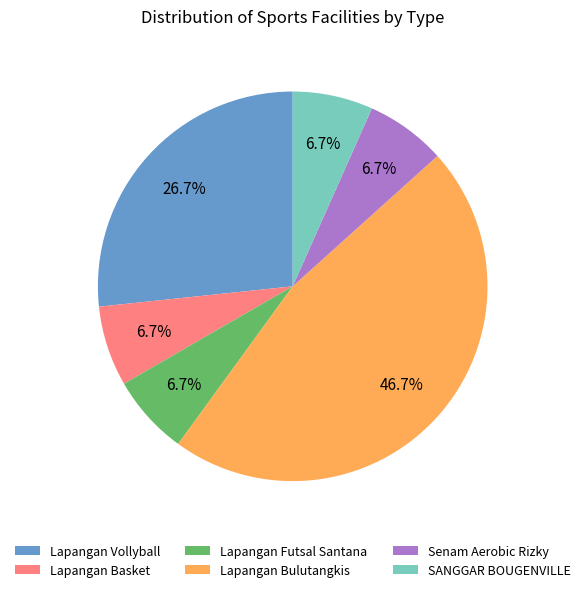

Count the number of slices in the pie.

6